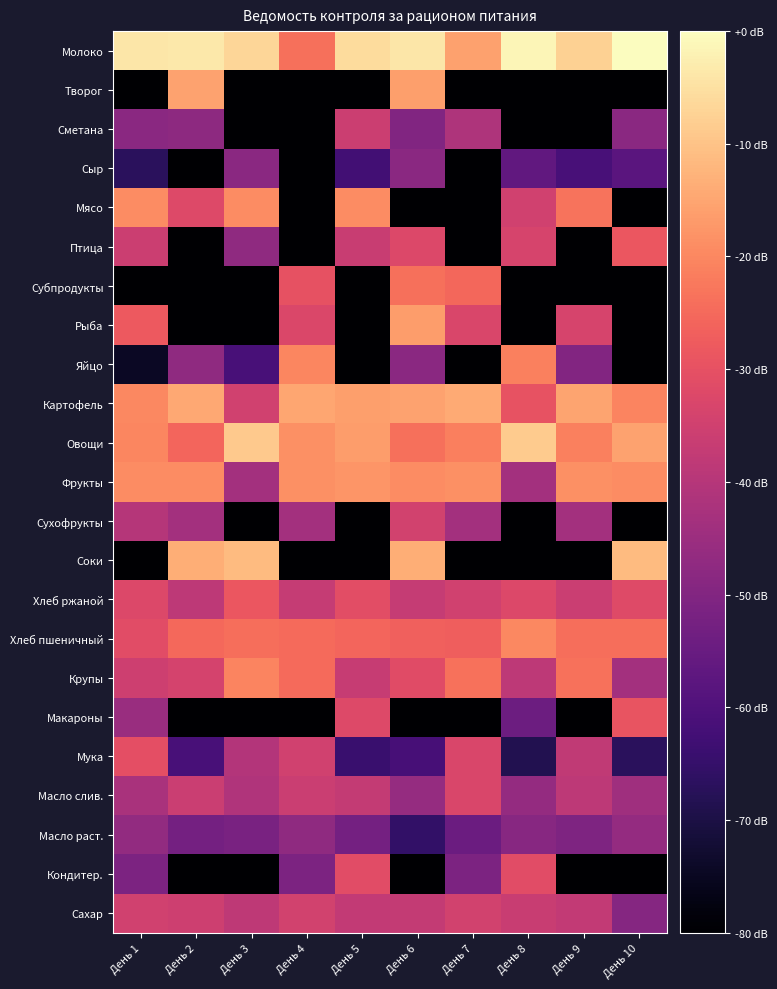

Reading left to right, list all the values displayed in this chart.

Молоко: День 1=5.8	День 2=5.8	День 3=5.6	День 4=4.3	День 5=5.6	День 6=5.8	День 7=4.9	День 8=6.0	День 9=5.5	День 10=6.1
Творог: День 1=0.0	День 2=4.9	День 3=0.0	День 4=0.0	День 5=0.0	День 6=4.8	День 7=0.0	День 8=0.0	День 9=0.0	День 10=0.0
Сметана: День 1=2.4	День 2=2.5	День 3=0.0	День 4=0.0	День 5=3.4	День 6=2.3	День 7=2.9	День 8=0.0	День 9=0.0	День 10=2.4
Сыр: День 1=1.0	День 2=0.0	День 3=2.4	День 4=0.0	День 5=1.3	День 6=2.4	День 7=0.0	День 8=1.8	День 9=1.4	День 10=1.7
Мясо: День 1=4.6	День 2=3.6	День 3=4.6	День 4=0.0	День 5=4.6	День 6=0.0	День 7=0.0	День 8=3.4	День 9=4.3	День 10=0.0
Птица: День 1=3.4	День 2=0.0	День 3=2.5	День 4=0.0	День 5=3.3	День 6=3.6	День 7=0.0	День 8=3.5	День 9=0.0	День 10=3.9
Субпродукты: День 1=0.0	День 2=0.0	День 3=0.0	День 4=3.8	День 5=0.0	День 6=4.3	День 7=4.1	День 8=0.0	День 9=0.0	День 10=0.0
Рыба: День 1=4.0	День 2=0.0	День 3=0.0	День 4=3.6	День 5=0.0	День 6=4.8	День 7=3.6	День 8=0.0	День 9=3.5	День 10=0.0
Яйцо: День 1=0.4	День 2=2.5	День 3=1.4	День 4=4.5	День 5=0.0	День 6=2.4	День 7=0.0	День 8=4.5	День 9=2.3	День 10=0.0
Картофель: День 1=4.6	День 2=5.0	День 3=3.4	День 4=5.0	День 5=4.9	День 6=4.9	День 7=5.0	День 8=3.8	День 9=4.9	День 10=4.5
Овощи: День 1=4.5	День 2=4.1	День 3=5.4	День 4=4.7	День 5=4.8	День 6=4.3	День 7=4.5	День 8=5.4	День 9=4.5	День 10=4.9
Фрукты: День 1=4.6	День 2=4.6	День 3=2.8	День 4=4.7	День 5=4.7	День 6=4.6	День 7=4.7	День 8=2.8	День 9=4.7	День 10=4.6
Сухофрукты: День 1=3.0	День 2=2.8	День 3=0.0	День 4=2.8	День 5=0.0	День 6=3.4	День 7=2.8	День 8=0.0	День 9=2.8	День 10=0.0
Соки: День 1=0.0	День 2=5.0	День 3=5.2	День 4=0.0	День 5=0.0	День 6=5.0	День 7=0.0	День 8=0.0	День 9=0.0	День 10=5.2
Хлеб ржаной: День 1=3.6	День 2=3.1	День 3=3.9	День 4=3.3	День 5=3.7	День 6=3.3	День 7=3.4	День 8=3.6	День 9=3.3	День 10=3.7
Хлеб пшеничный: День 1=3.7	День 2=4.2	День 3=4.2	День 4=4.2	День 5=4.1	День 6=4.0	День 7=4.0	День 8=4.6	День 9=4.2	День 10=4.2
Крупы: День 1=3.4	День 2=3.5	День 3=4.5	День 4=4.2	День 5=3.3	День 6=3.7	День 7=4.3	День 8=3.1	День 9=4.3	День 10=2.8
Макароны: День 1=2.6	День 2=0.0	День 3=0.0	День 4=0.0	День 5=3.6	День 6=0.0	День 7=0.0	День 8=1.9	День 9=0.0	День 10=3.9
Мука: День 1=3.8	День 2=1.4	День 3=3.0	День 4=3.4	День 5=1.2	День 6=1.4	День 7=3.6	День 8=0.9	День 9=3.2	День 10=1.0
Масло слив.: День 1=2.9	День 2=3.3	День 3=2.9	День 4=3.3	День 5=3.2	День 6=2.6	День 7=3.6	День 8=2.5	День 9=3.1	День 10=2.7
Масло раст.: День 1=2.5	День 2=2.1	День 3=2.2	День 4=2.5	День 5=2.1	День 6=1.1	День 7=1.9	День 8=2.4	День 9=2.2	День 10=2.6
Кондитер.: День 1=2.2	День 2=0.0	День 3=0.0	День 4=2.2	День 5=3.7	День 6=0.0	День 7=2.2	День 8=3.7	День 9=0.0	День 10=0.0
Сахар: День 1=3.4	День 2=3.4	День 3=3.2	День 4=3.4	День 5=3.2	День 6=3.2	День 7=3.4	День 8=3.3	День 9=3.2	День 10=2.3